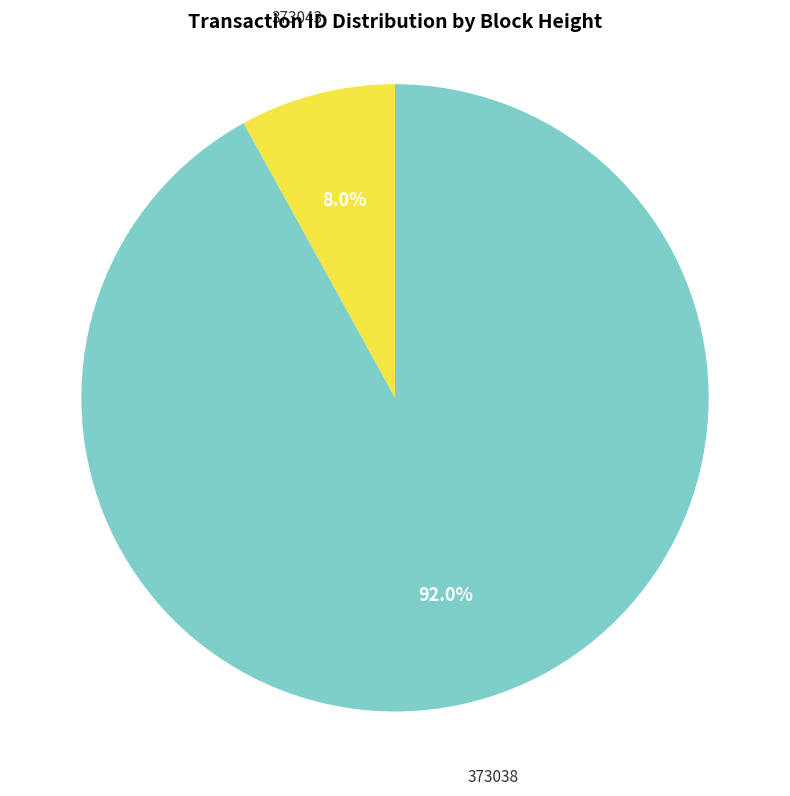

Does any single category account for the majority?

Yes